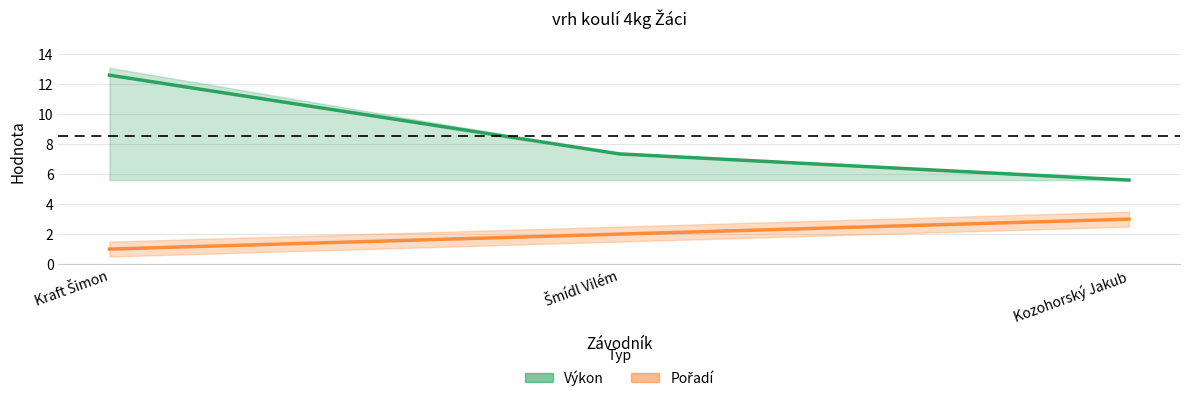

Does the chart display data point markers on the line(s)?

No